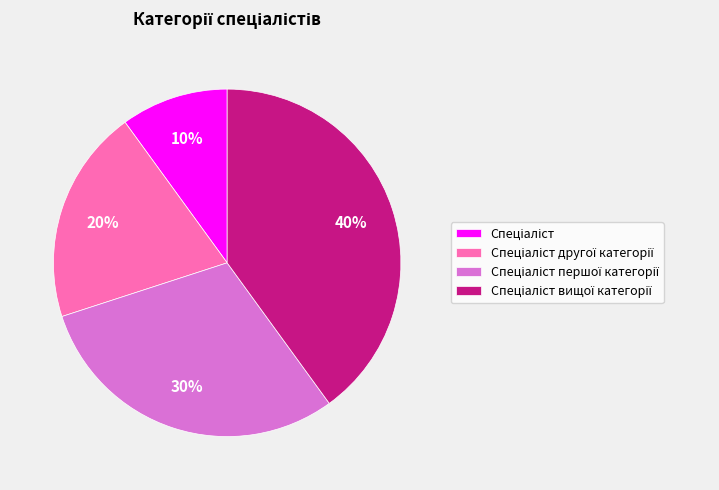

Does any single category account for the majority?

No